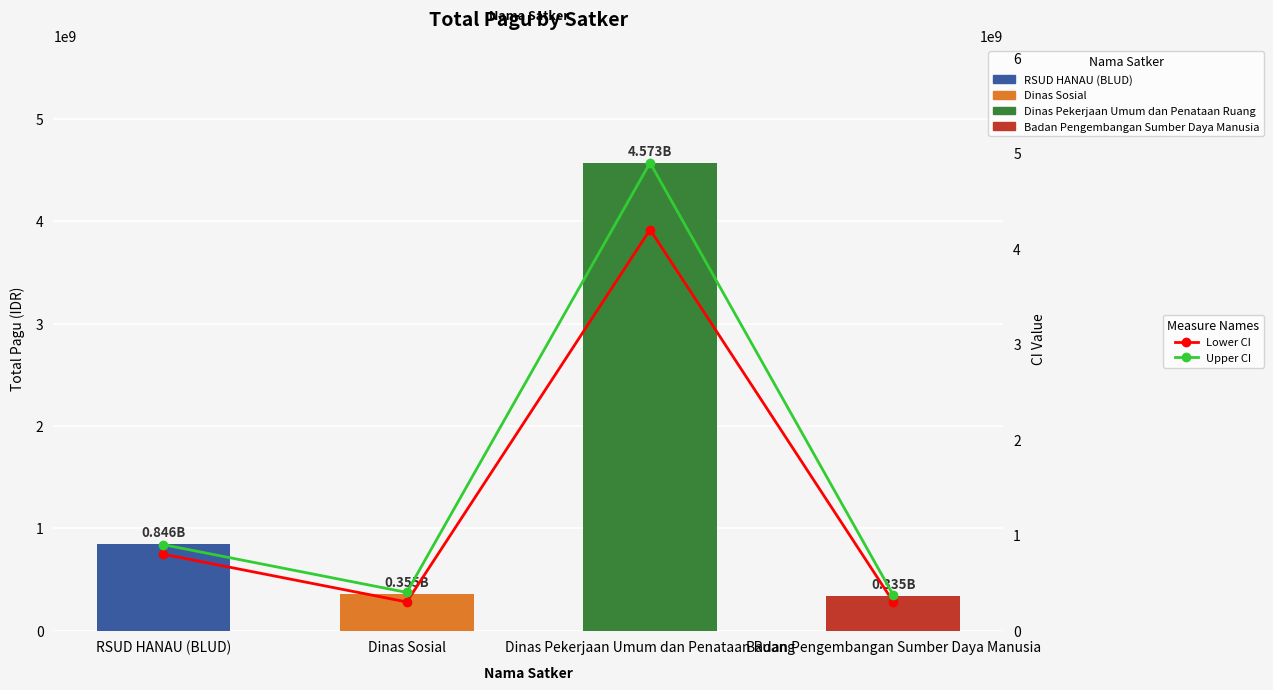

Which series has the largest total across all categories?

Upper CI